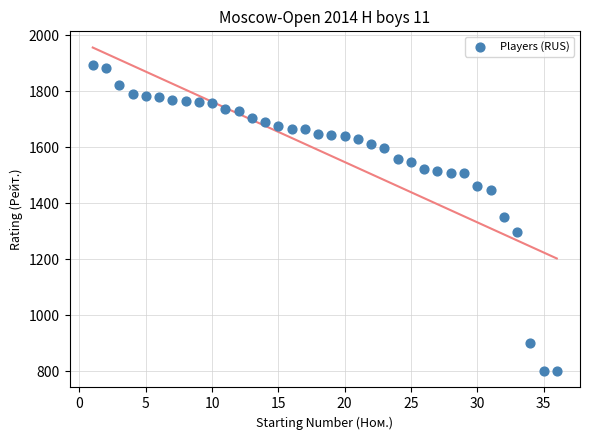

What is the range of Y values (max minus min)?

1094